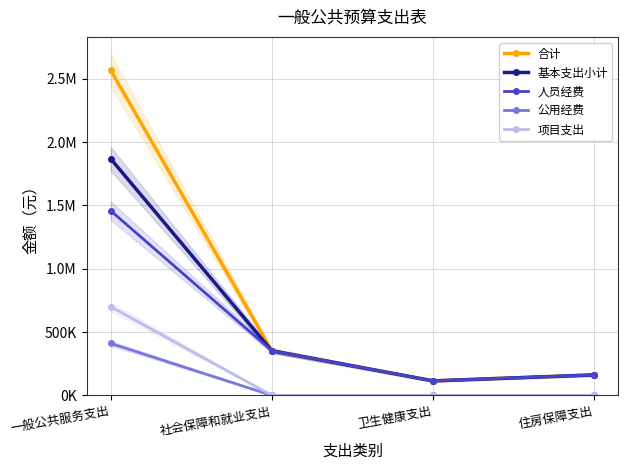

What is the highest value of the 合计 series?

2568611.6